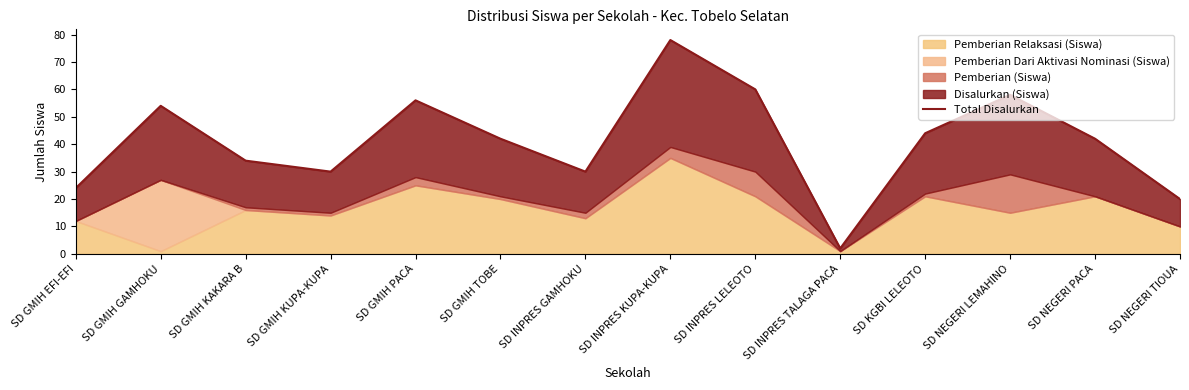

What is the maximum value shown in the chart?

78